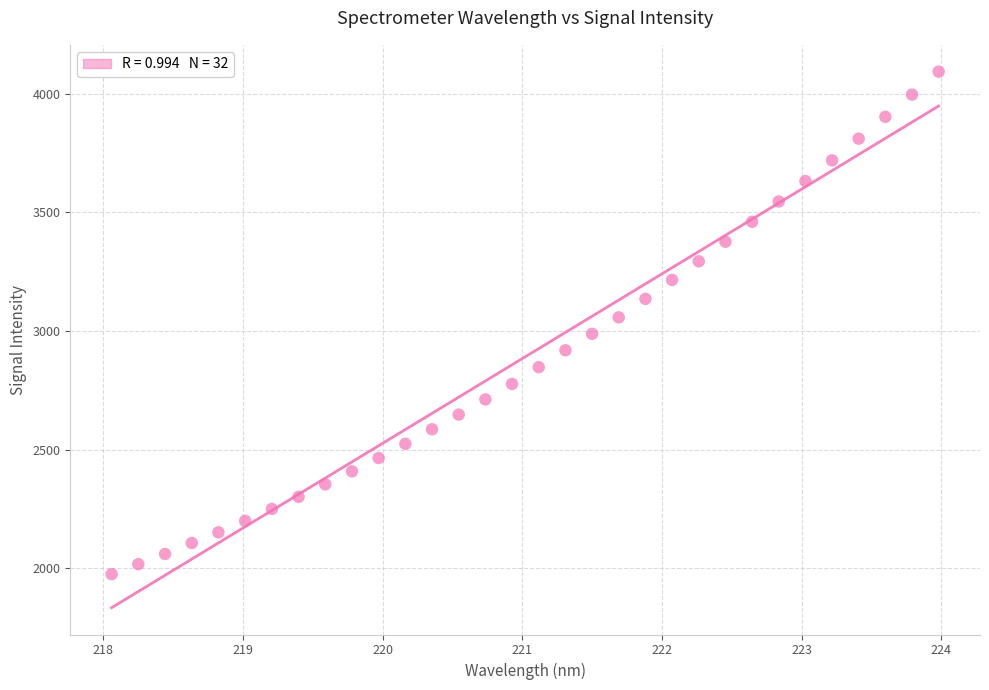

What is the range of Y values (max minus min)?

2118.3